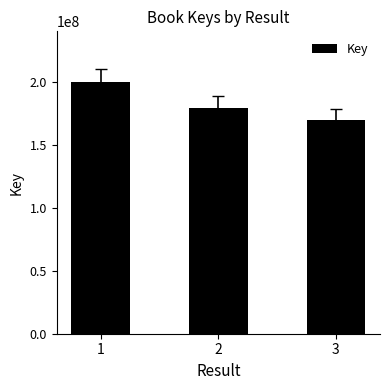

What value does the data have at 2, to the nearest 100?

179693400